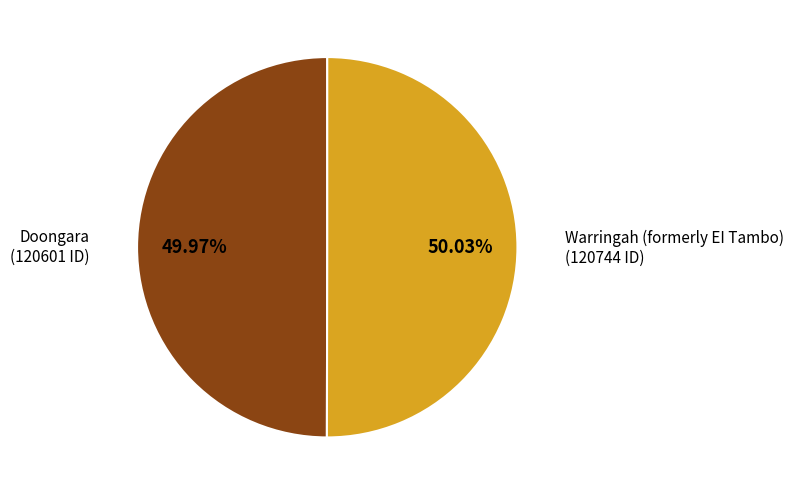

Is there a majority slice in this chart?

Yes